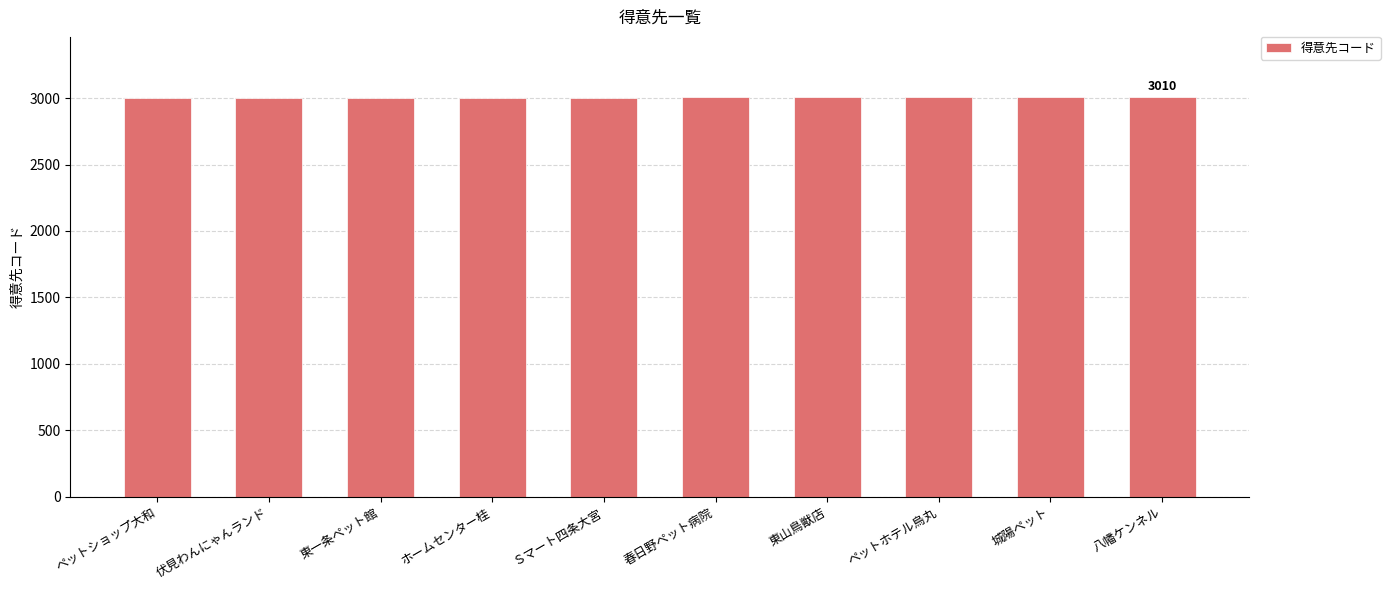

Approximately how many times larger is the value at Ｓマート四条大宮 compared to 伏見わんにゃんランド?

1.0